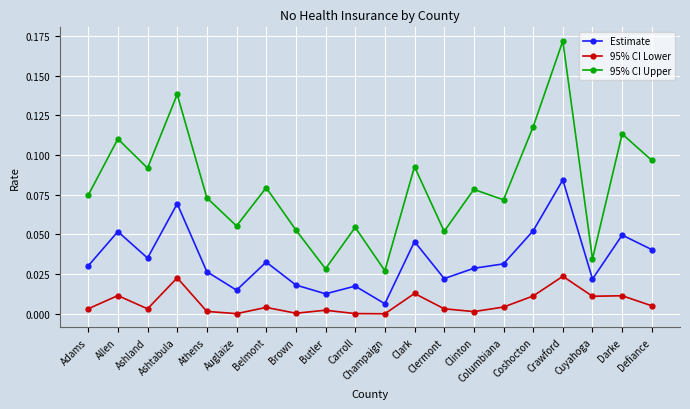

At which category does the chart reach its peak across all series?

Crawford